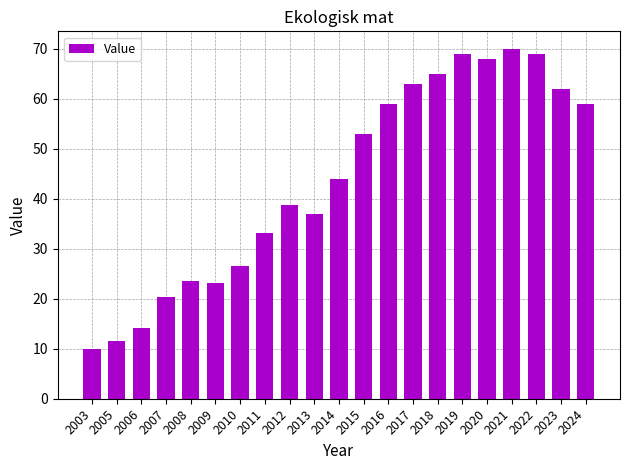

What is the value of the 18th bar from the left?

70.0